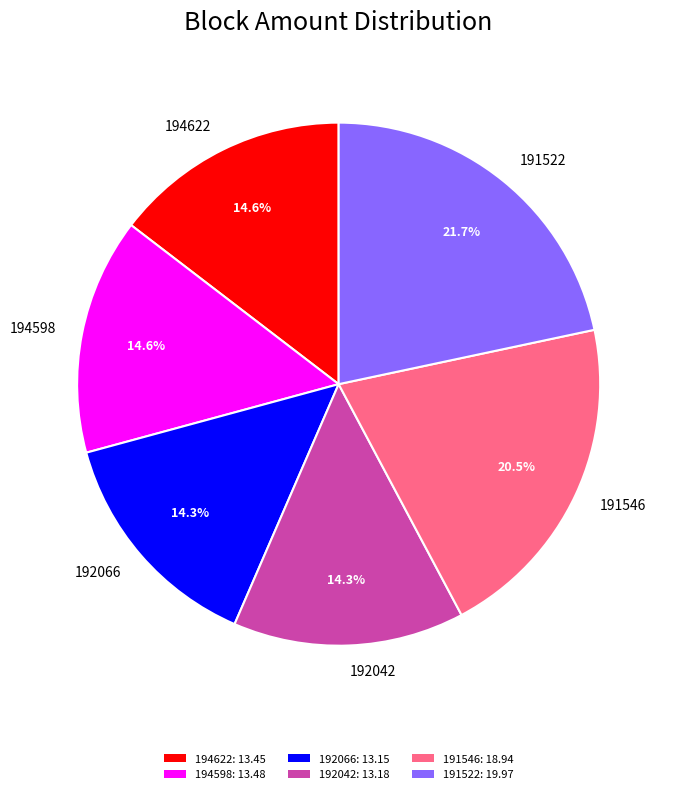

Is 194598 the majority of the pie?

No